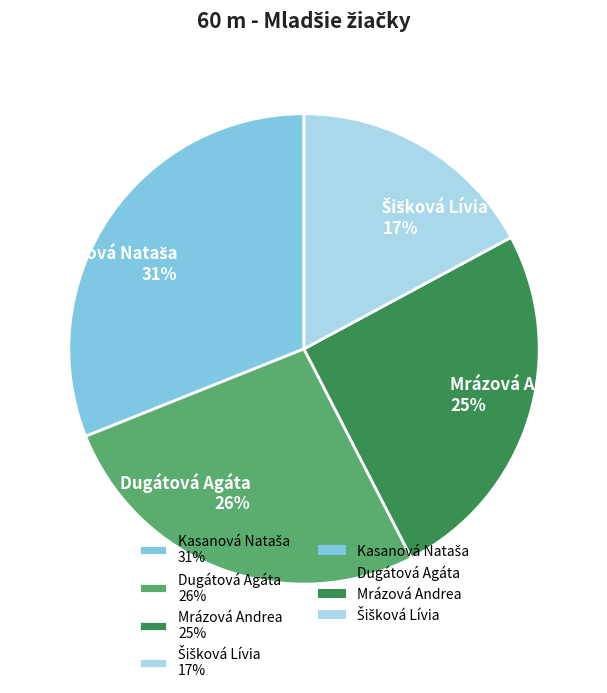

To the nearest percent, what is the difference between the largest and smallest slice percentages?

14%